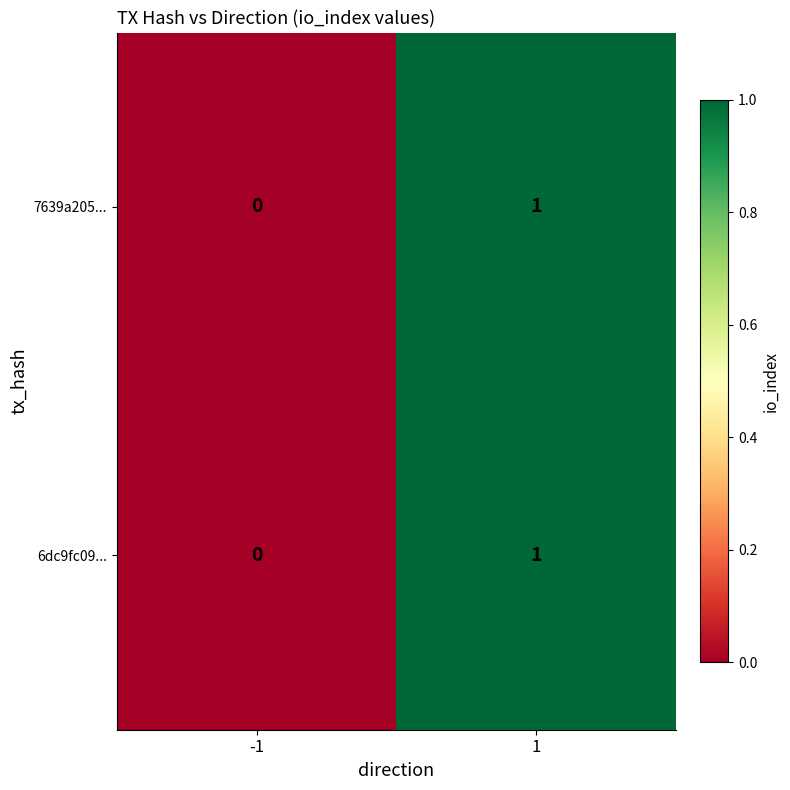

The value of 6dc9fc09... at -1 is 0. True or false?

True